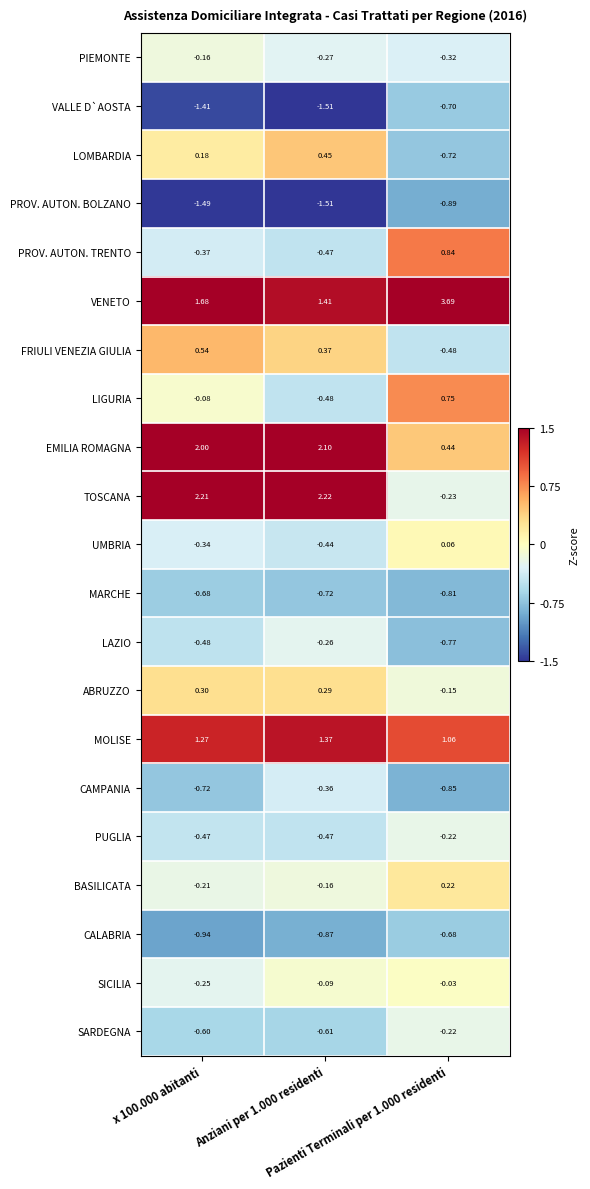

How many distinct data groups are displayed?

21